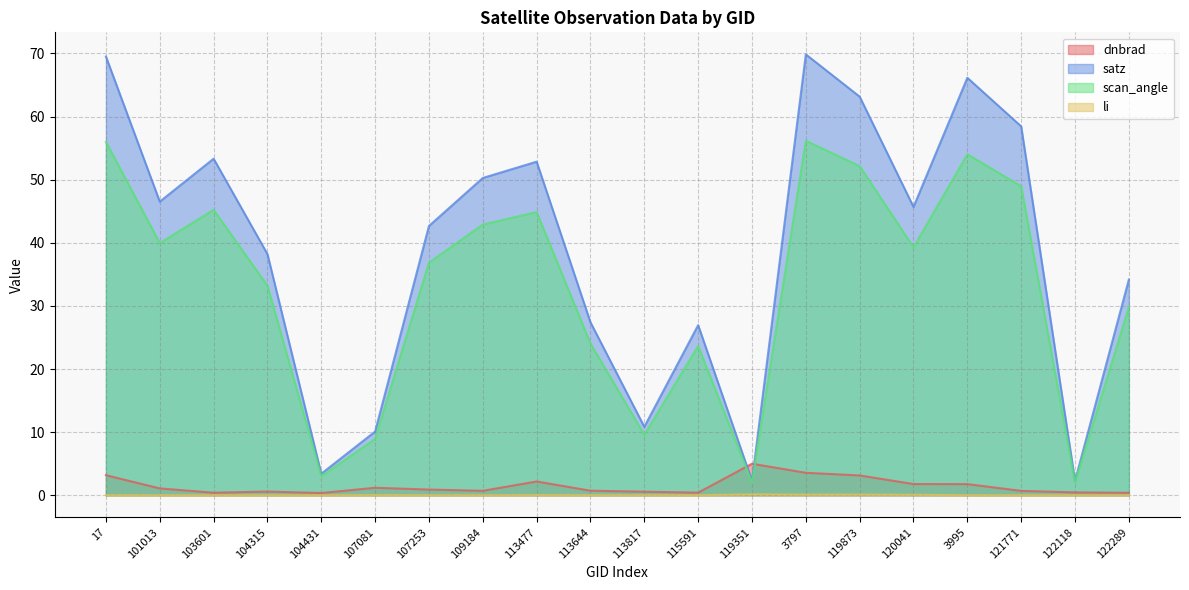

Does the chart display data point markers on the line(s)?

No